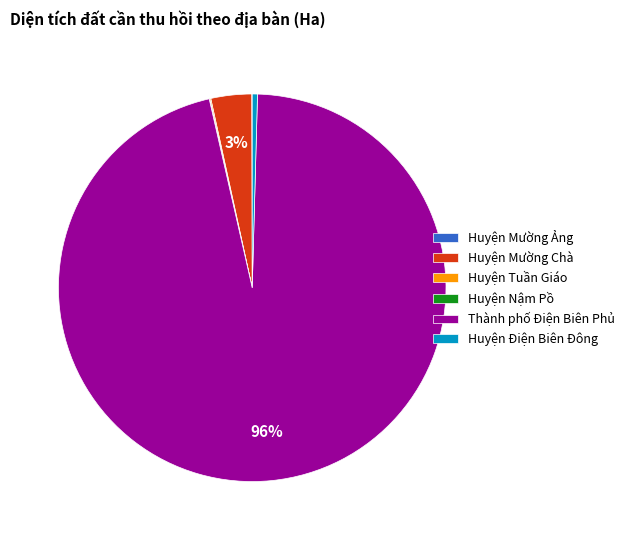

Is it true that Huyện Mường Chà is 3% of the pie?

True